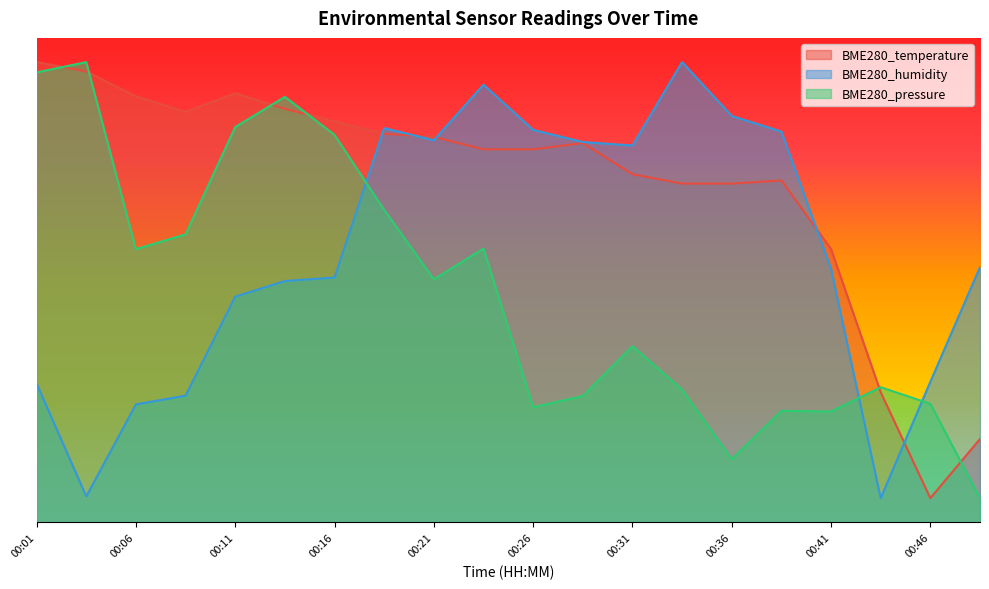

What is the spread (max minus min) of values at 00:04?

179.3